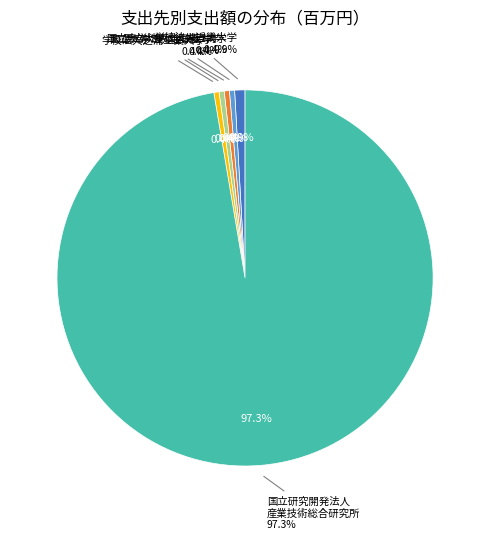

Rank the categories by value from lowest to highest.

国立大学法人神戸大学, 国立大学法人北海道大学, 国立大学法人金沢大学, 学校法人芝浦工業大学, 学校法人近畿大学, 国立研究開発法人産業技術総合研究所